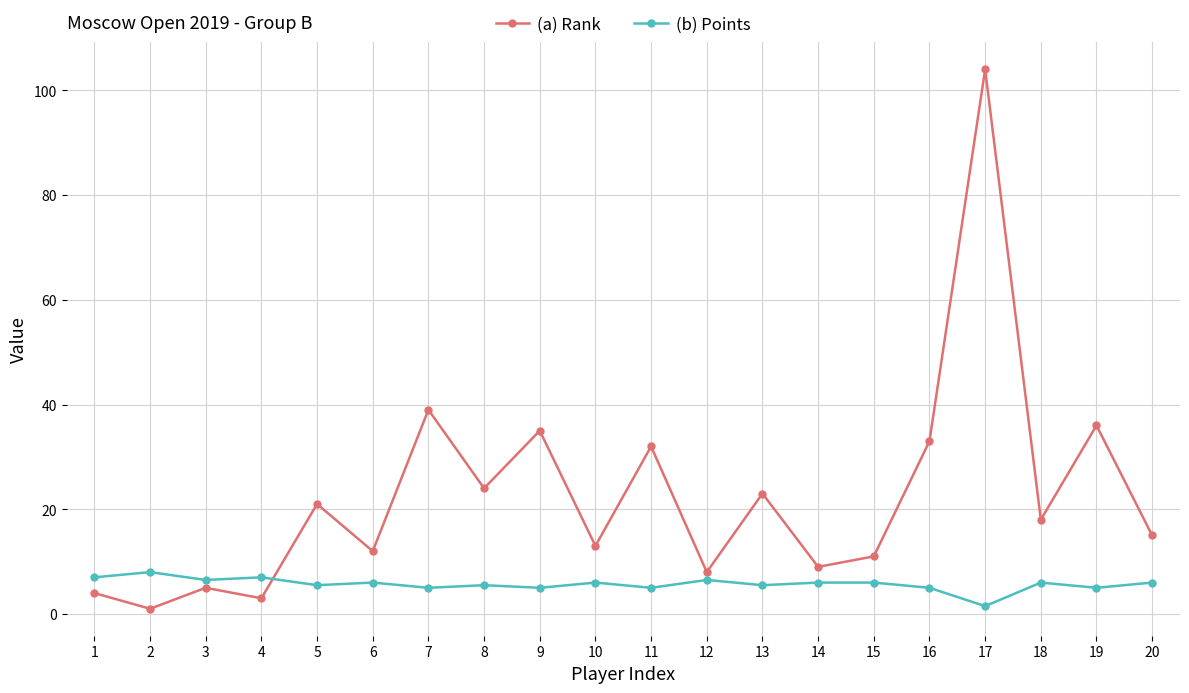

Is this an area chart (filled region under the line)?

No